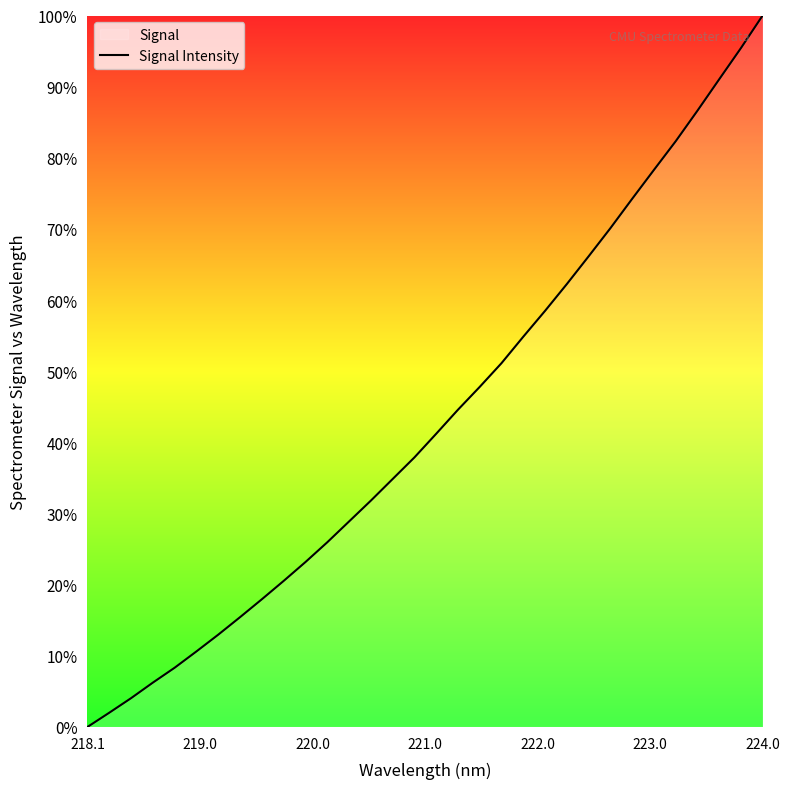

True or false: the data has more than 1 interior local peaks.

False